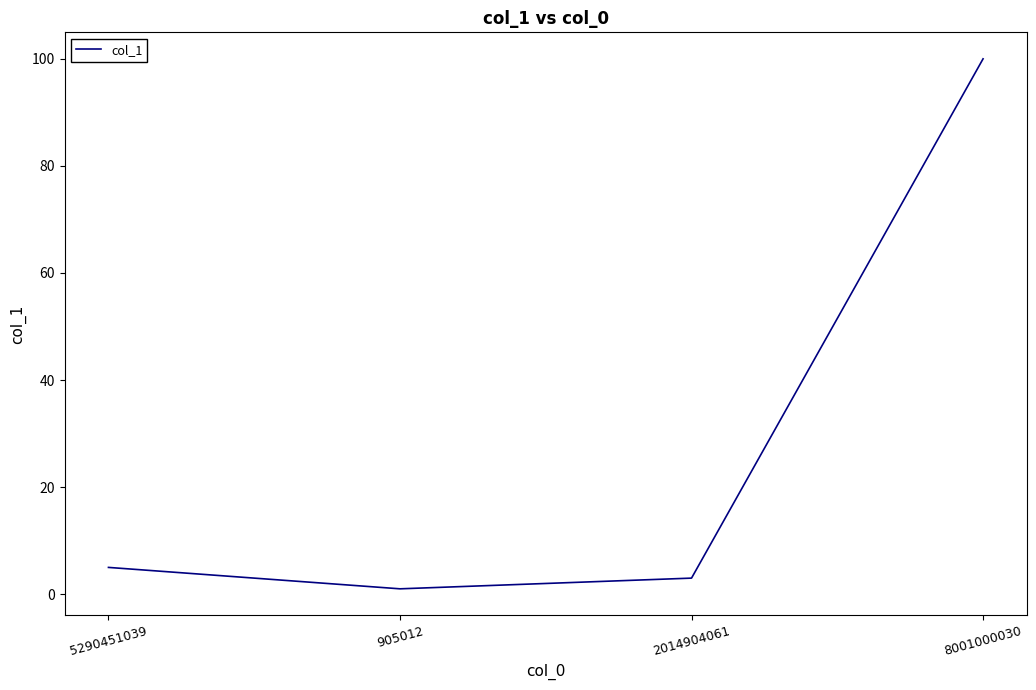

What is the difference between the values at 8001000030 and 2014904061?

97